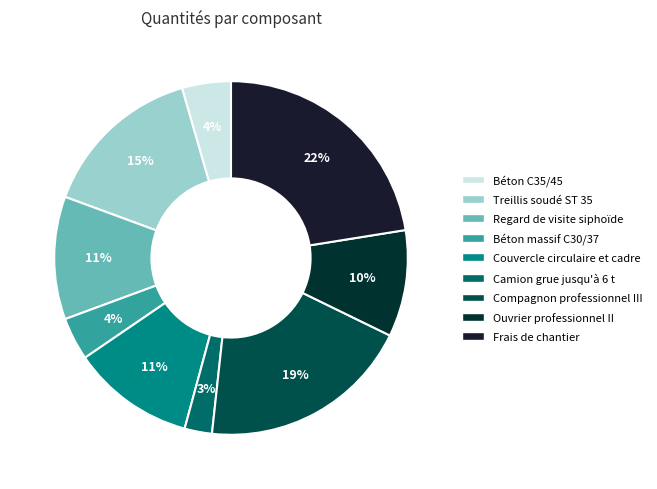

To the nearest percent, what portion does Treillis soudé ST 35 represent?

15%